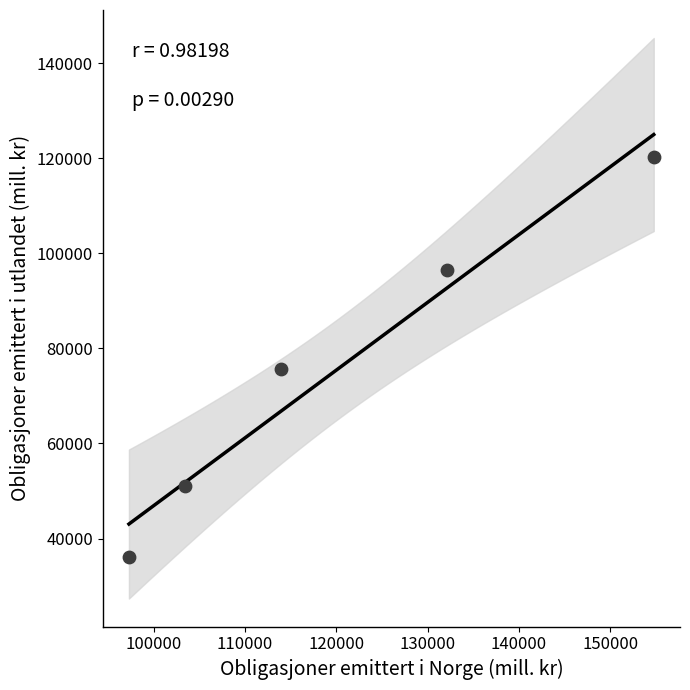

What is the average X value?

120320